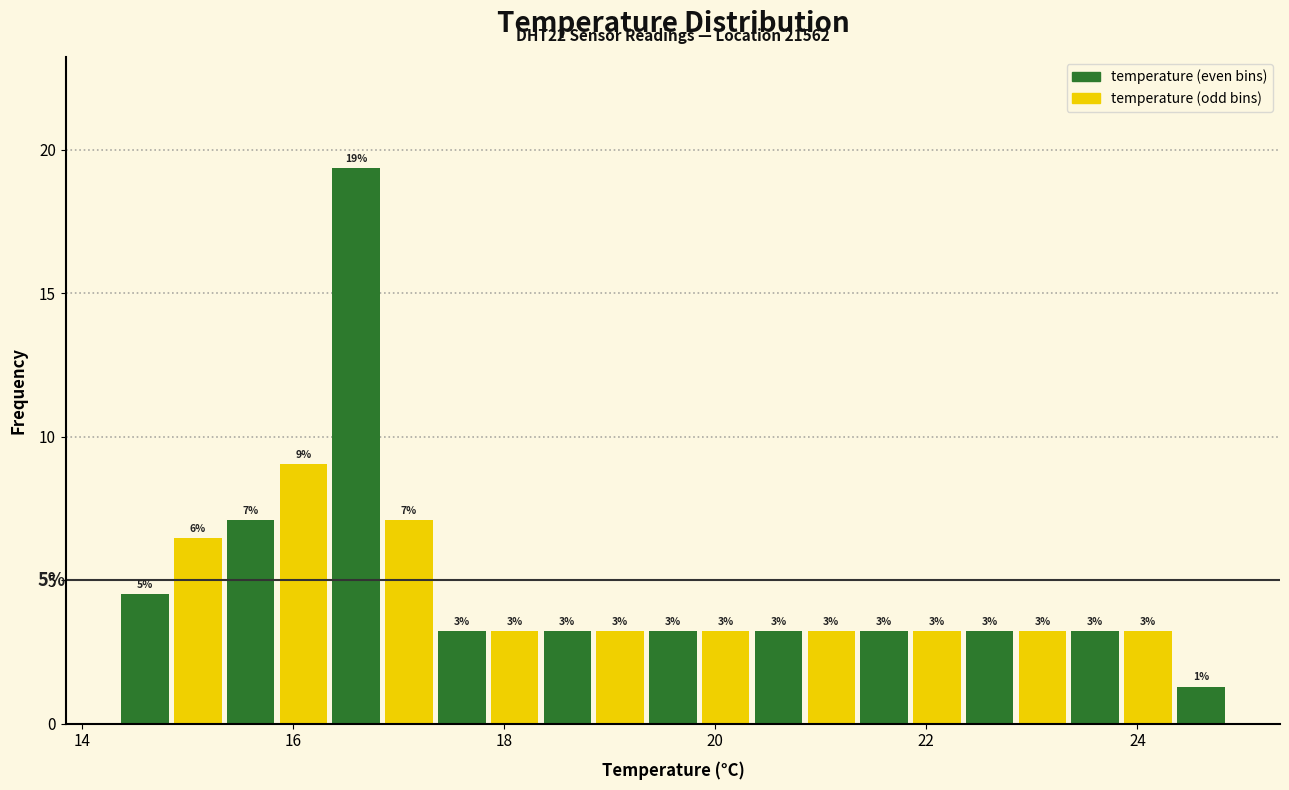

Read against the x-axis, roughly where is the centre of the tallest bar?

16.6